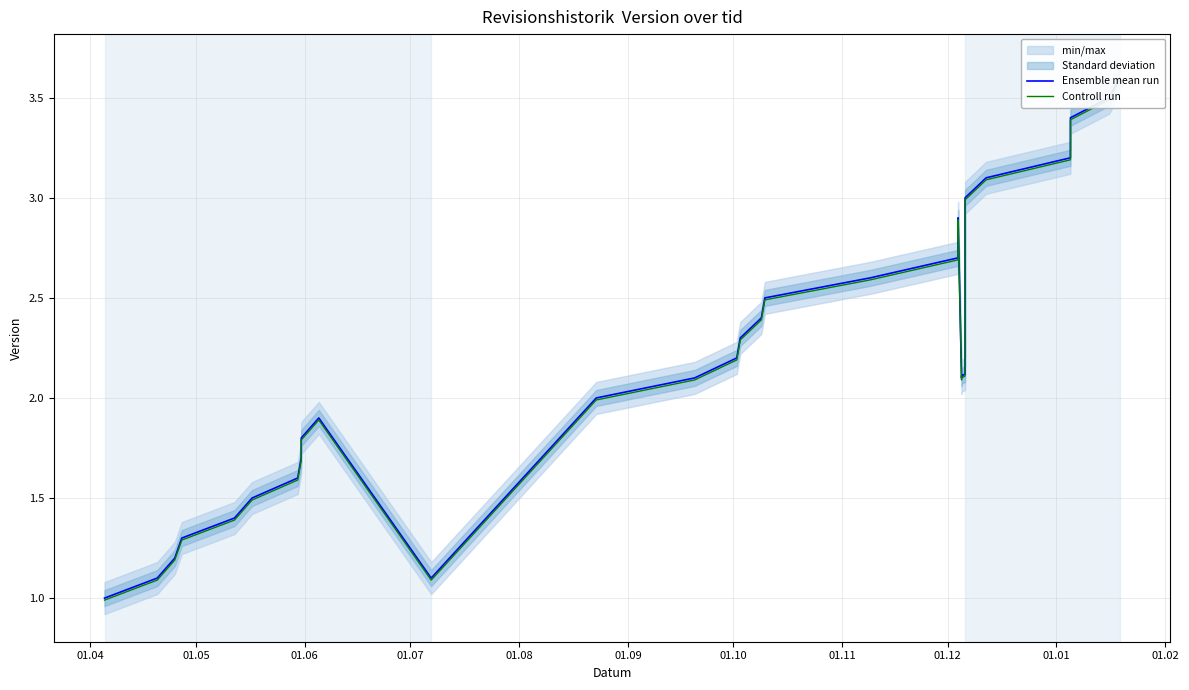

What is the sum of all Ensemble mean run values?

73.8